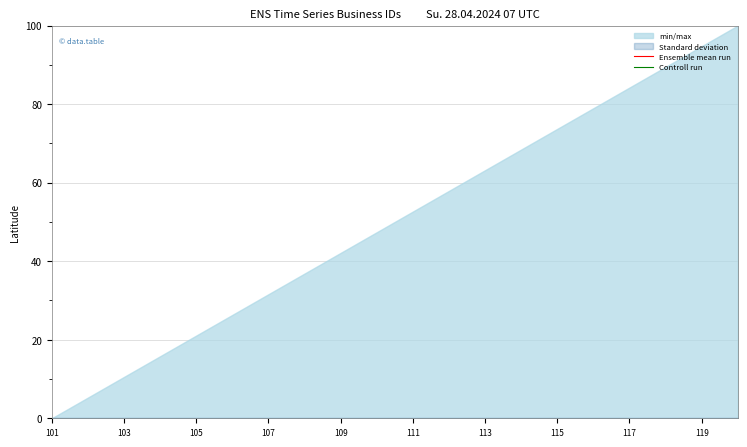

Is it true that Controll run equals -132.0 at 111?

False